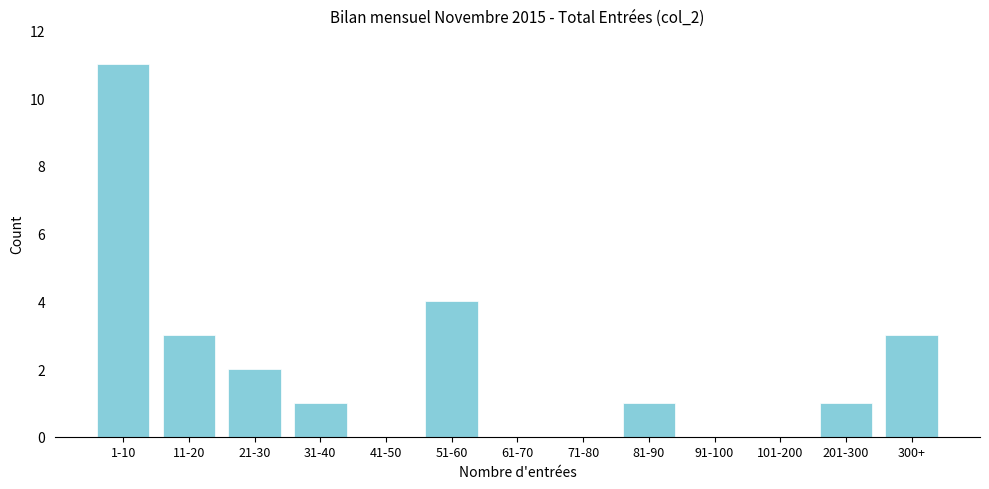

Reading left to right, transcribe all the data shown in this chart.

1-10=11	11-20=3	21-30=2	31-40=1	41-50=0	51-60=4	61-70=0	71-80=0	81-90=1	91-100=0	101-200=0	201-300=1	300+=3